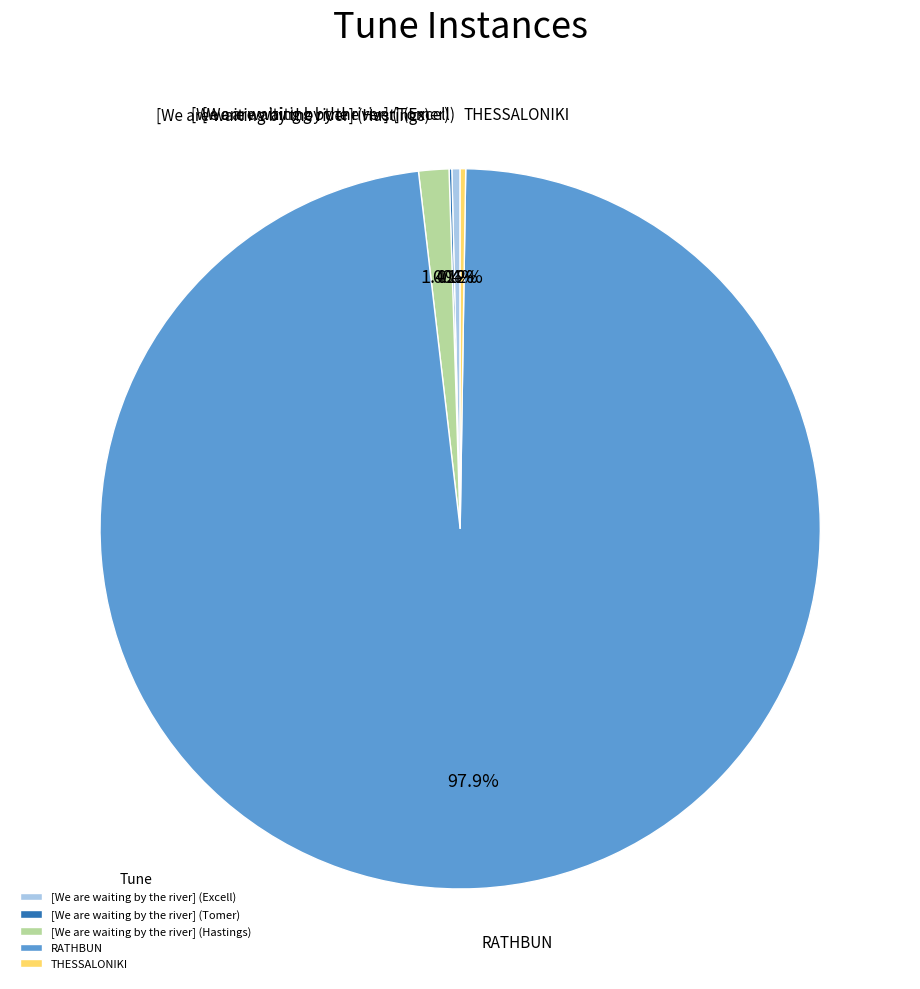

To the nearest percent, what portion does [We are waiting by the river] (Hastings) represent?

1%